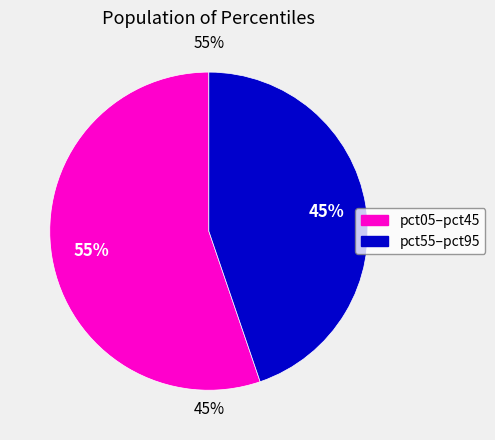

Is it true that pct15 is 18% of the pie?

False